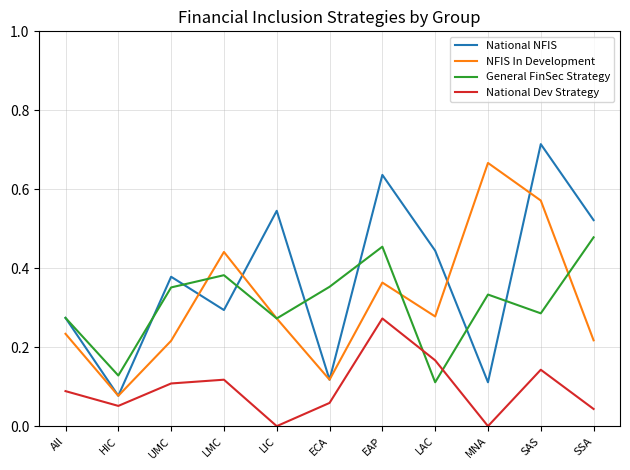

At which category does General FinSec Strategy reach its first local peak?

LMC